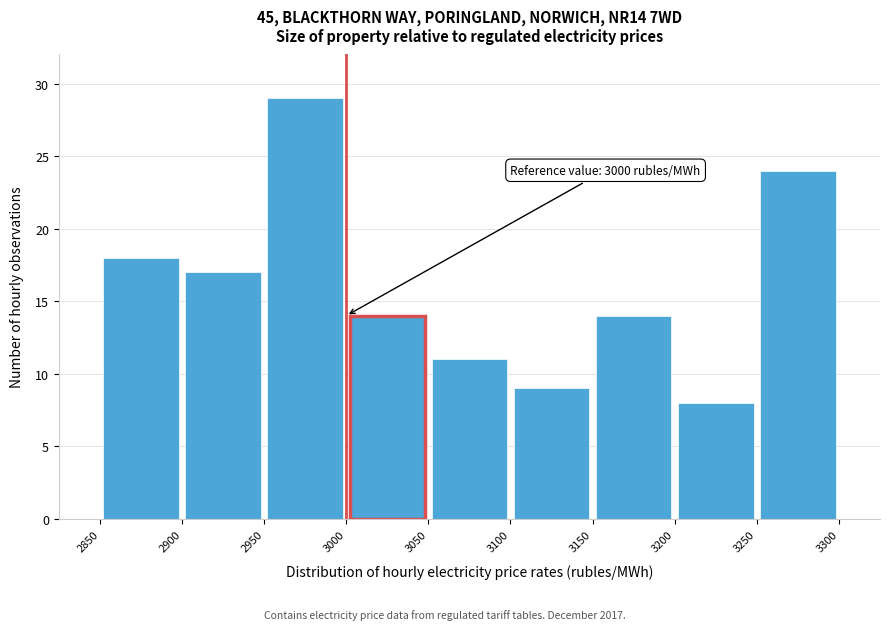

Over which range of the x-axis is the bar tallest?

2950 to 3000